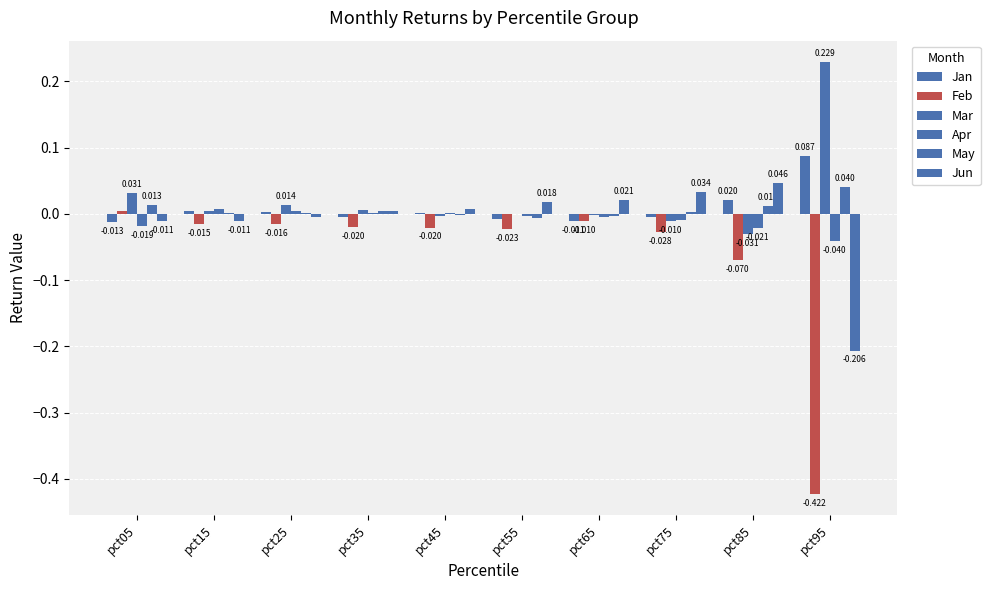

List the series in order of their peak value, lowest first.

Feb, Apr, May, Jun, Jan, Mar